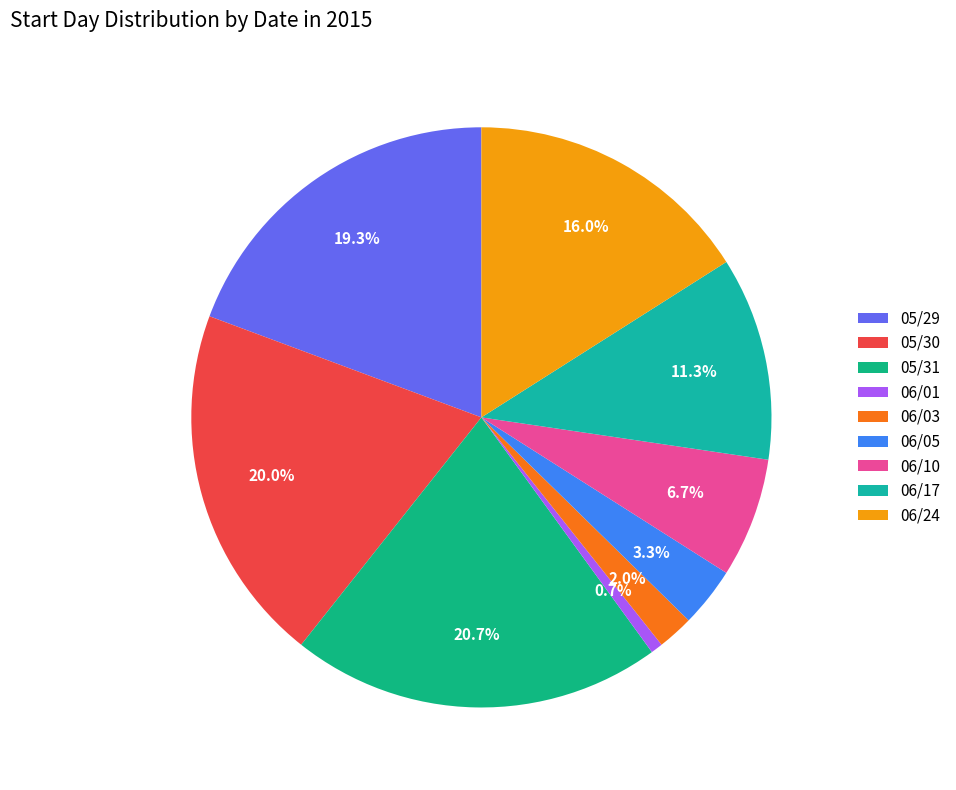

What is the largest slice in the pie chart?

05/31